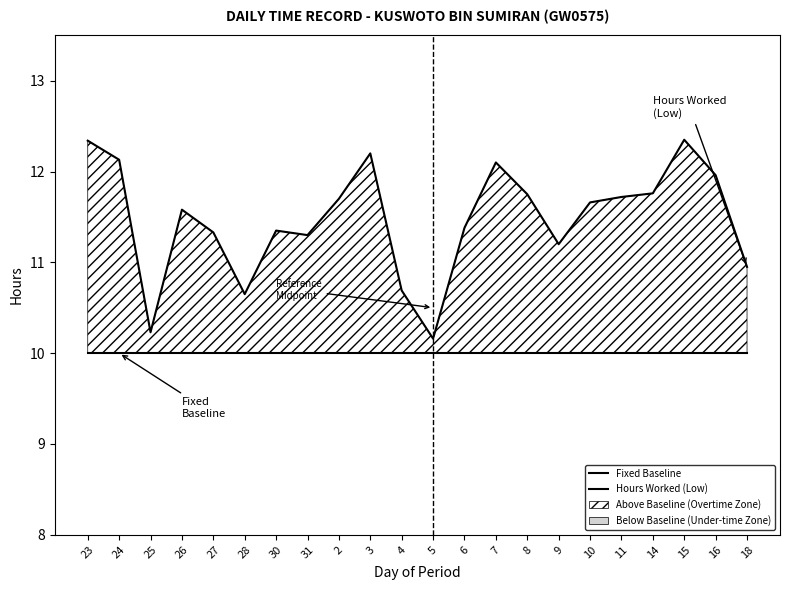

What is the maximum value for Hours Worked (Low)?

12.3